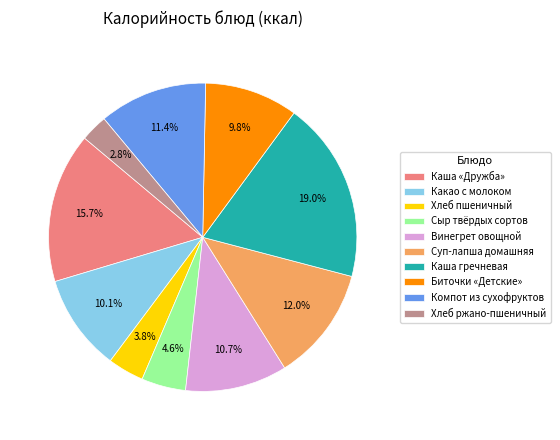

To the nearest percent, what percentage of the pie is Хлеб пшеничный?

4%